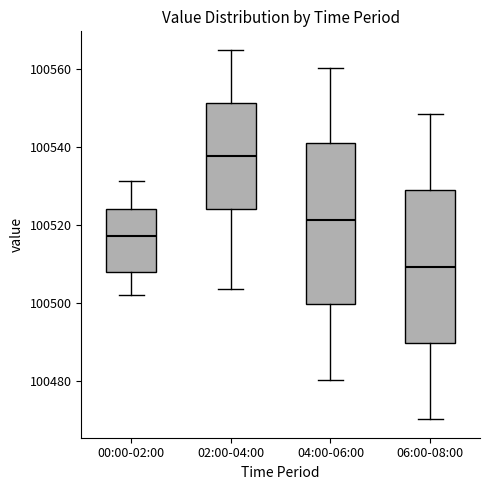

Which box has the highest median line?

02:00-04:00